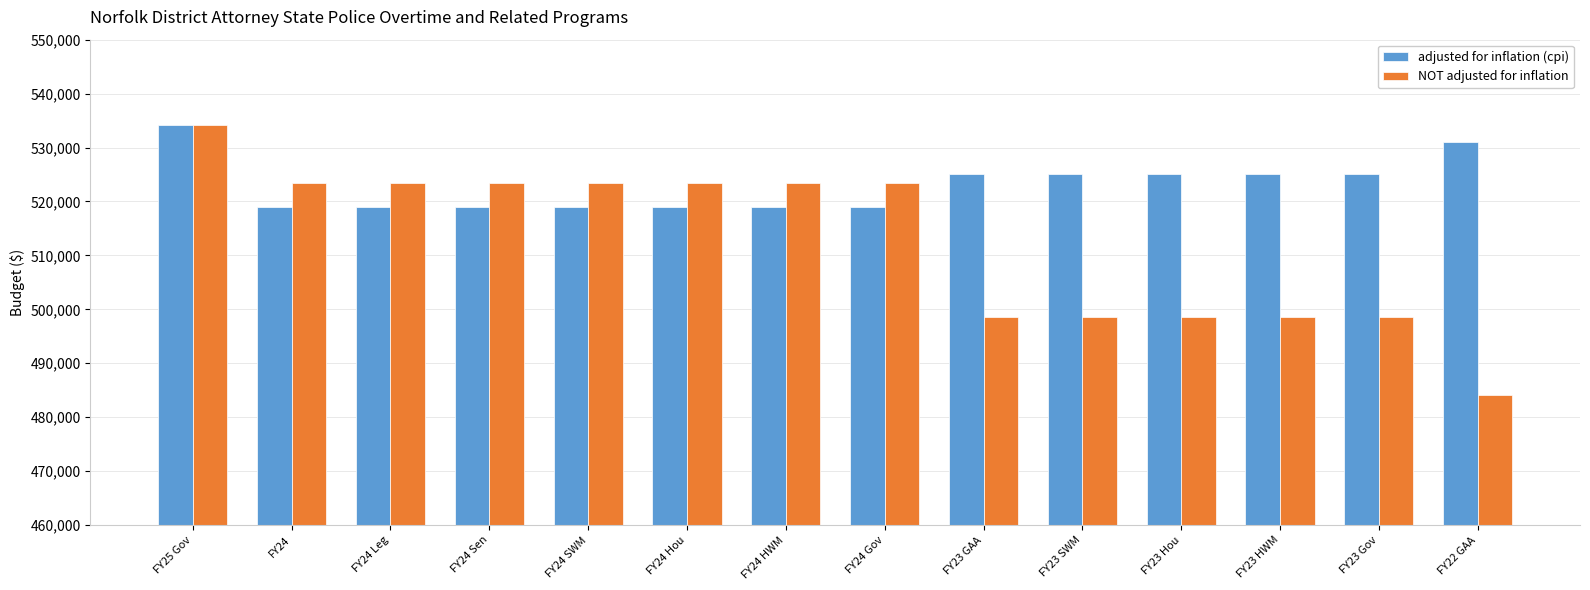

Where does the adjusted for inflation (cpi) series first go above 525070?

FY25 Gov